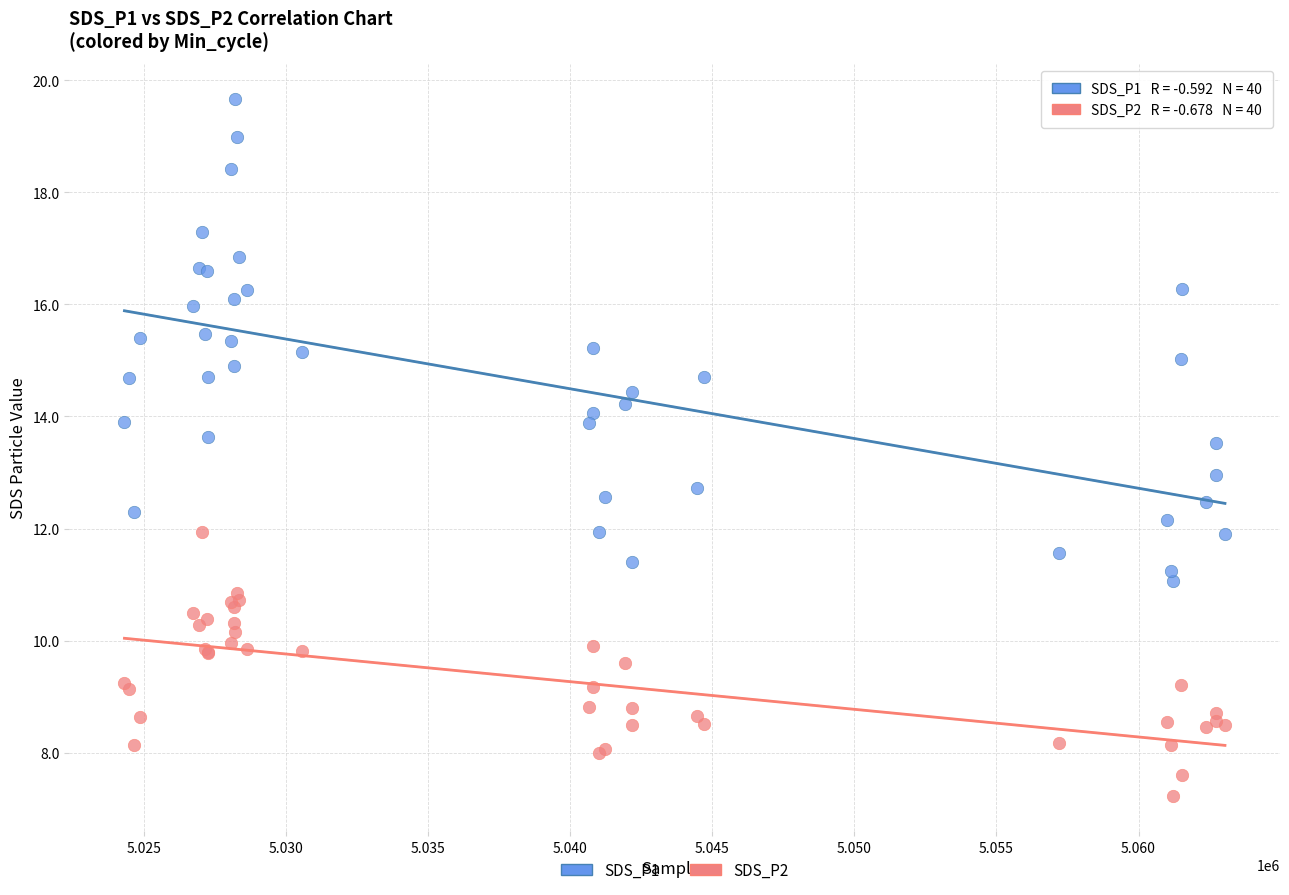

What is the X range (max minus min) for the scatter plot?

38728.0